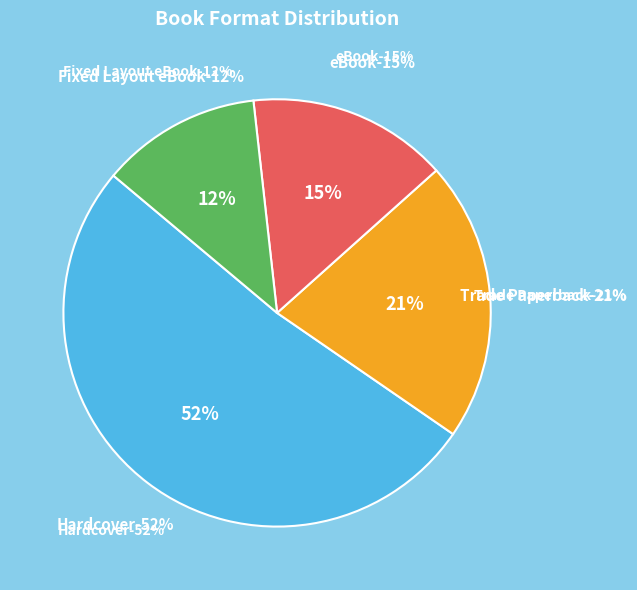

Combined, what portion of the pie is Hardcover and Fixed Layout eBook?

63.6%